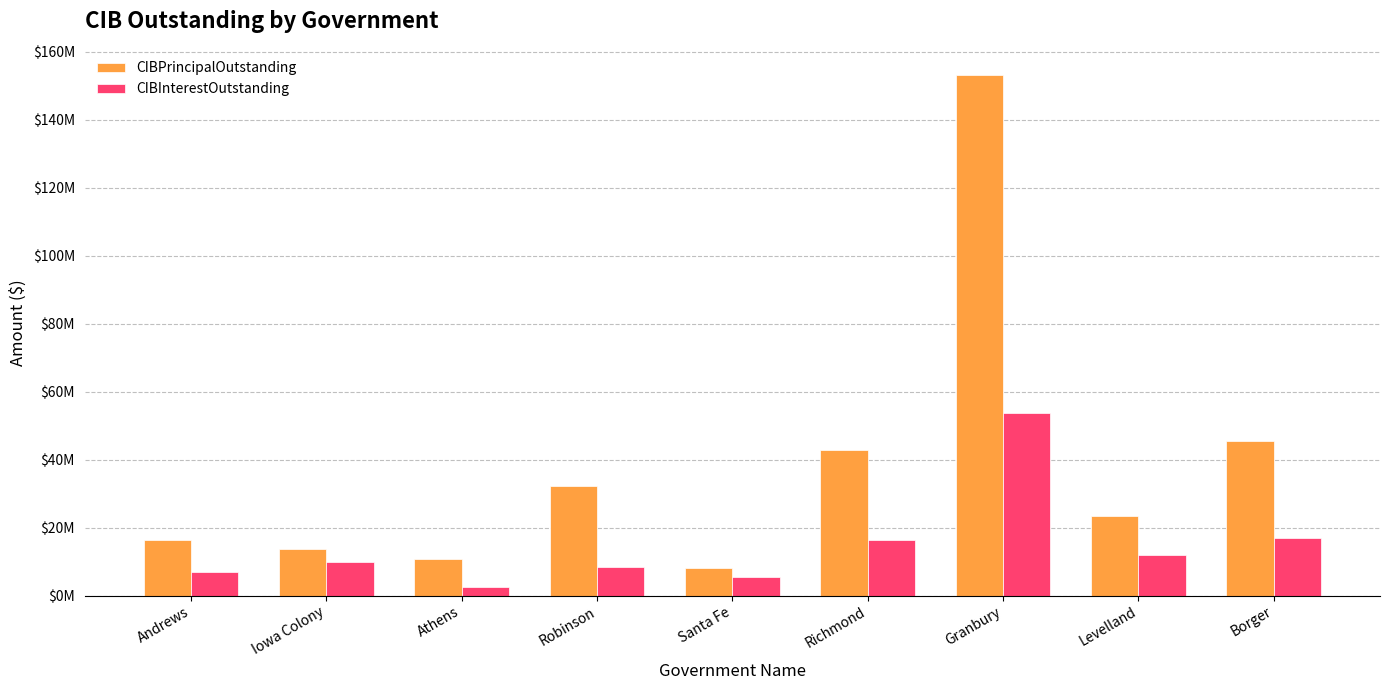

What is the value of the CIBInterestOutstanding bar at the 2nd from the left?

9899816.0